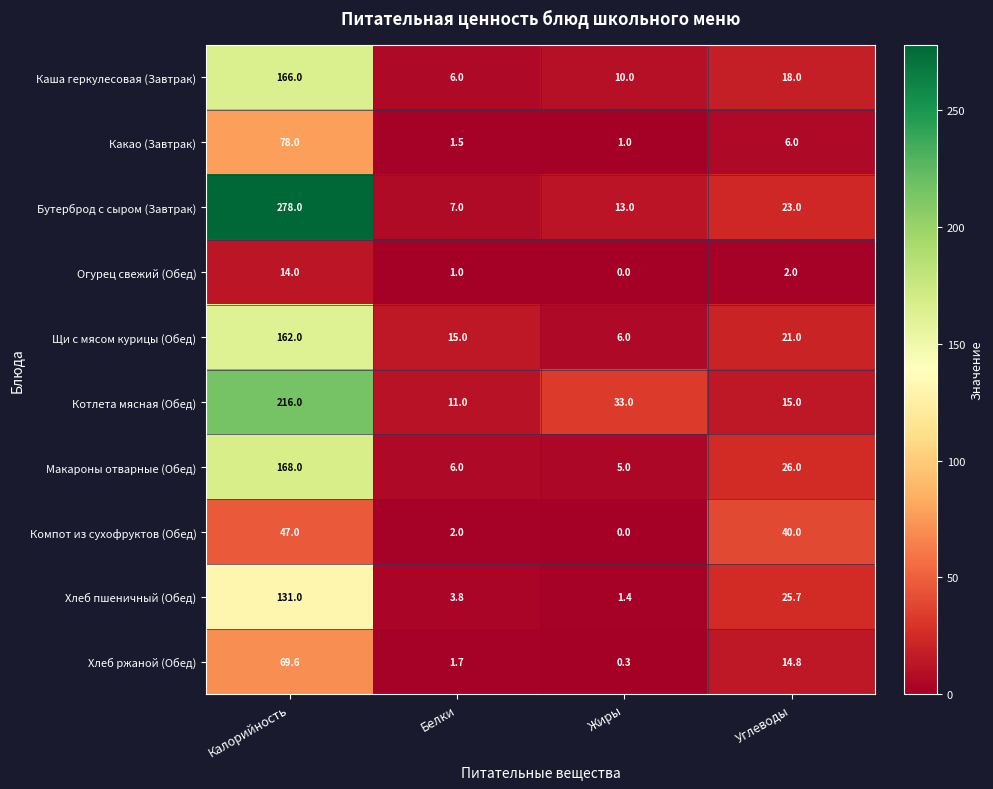

True or false: Бутерброд с сыром (Завтрак) has a value of 23.0 at Углеводы.

True